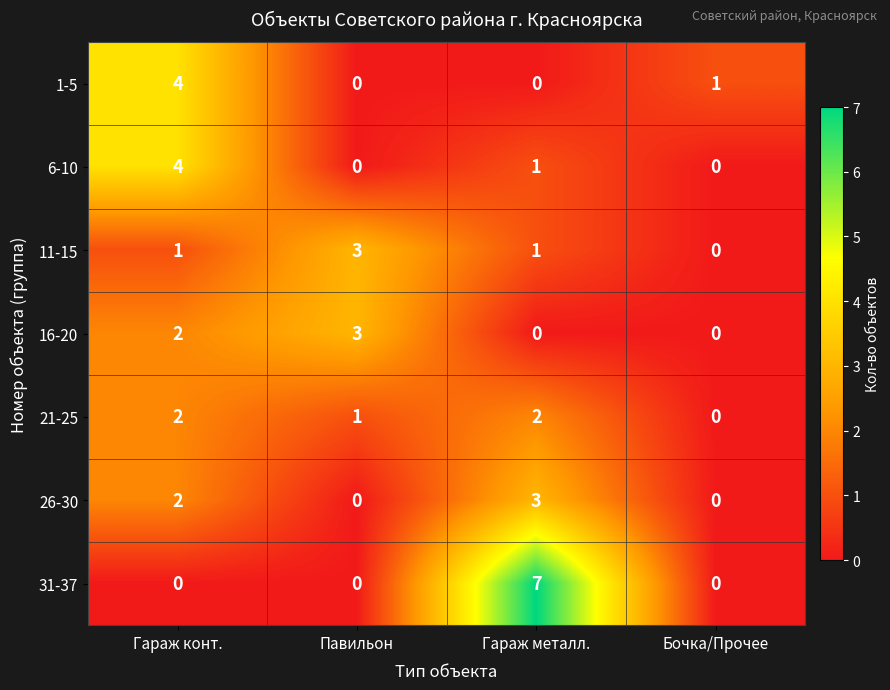

True or false: 6-10 has a value of 4 at Гараж конт..

True